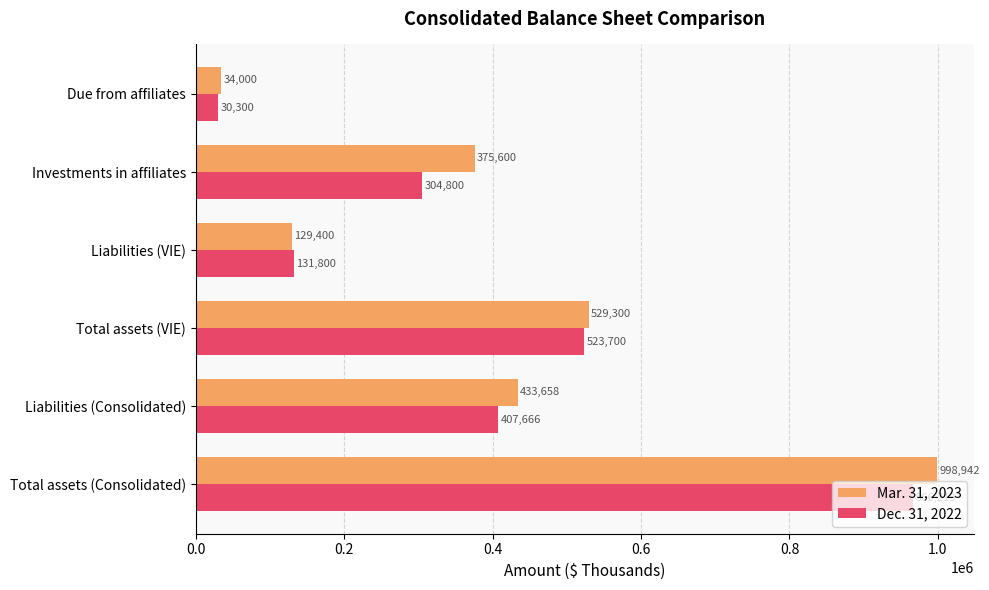

Is it true that Mar. 31, 2023 equals 267509 at Total assets (VIE)?

False